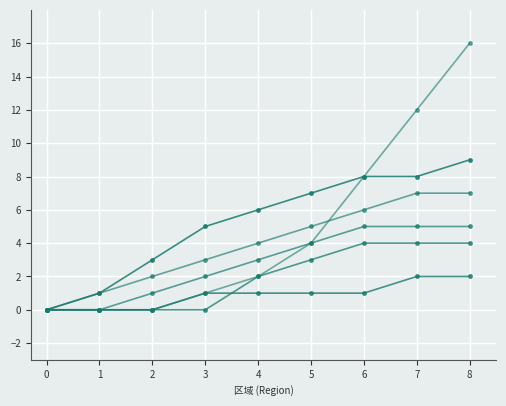

Count the number of data series in this chart.

6